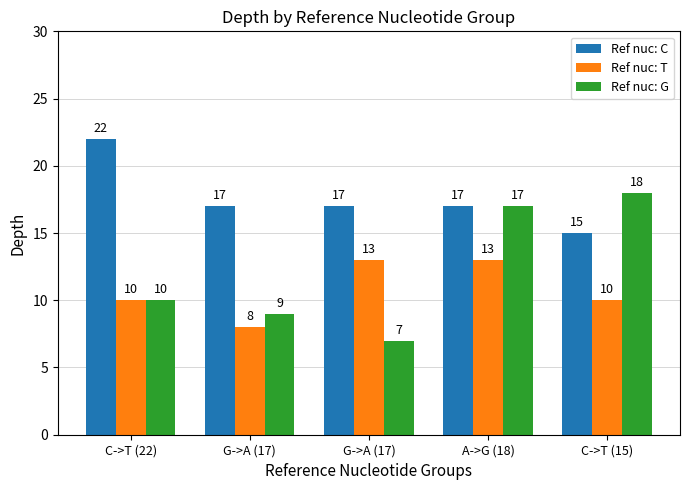

Rank the categories by Ref nuc: G value from lowest to highest.

G->A (17), G->A (17), C->T (22), A->G (18), C->T (15)